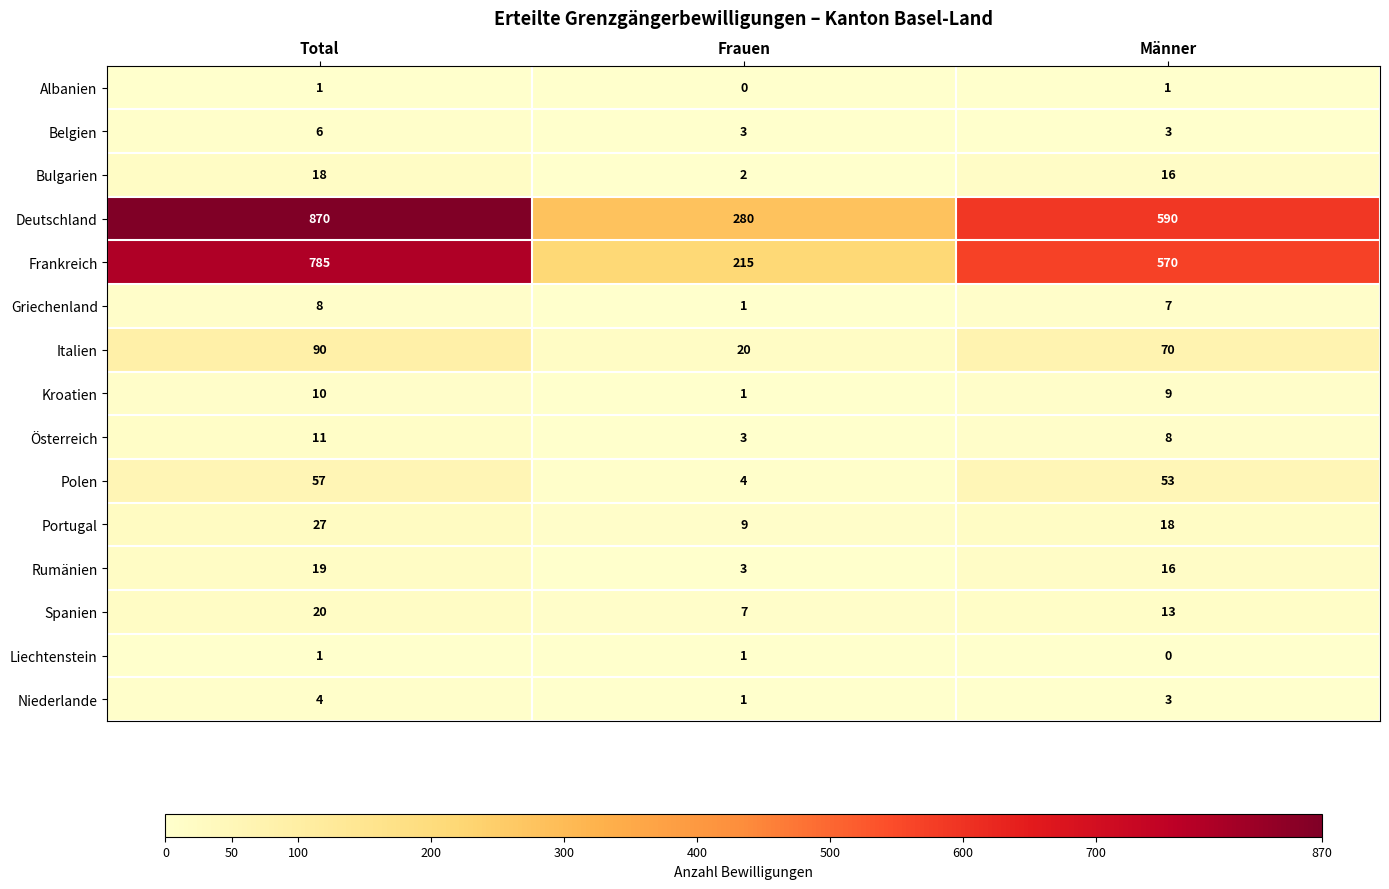

True or false: Rumänien has a value of 19 at Total.

True